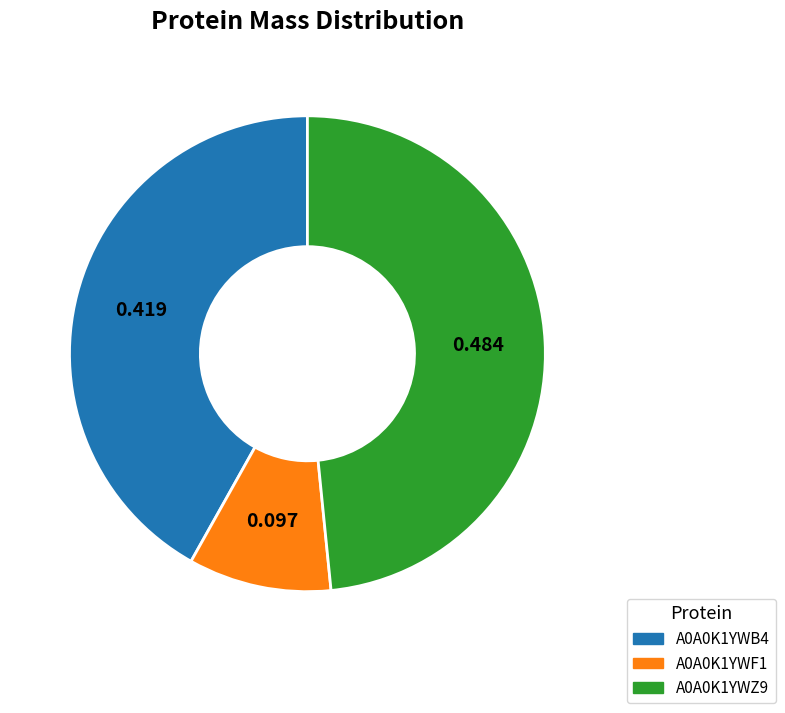

Which category has the smallest portion of the pie?

A0A0K1YWF1